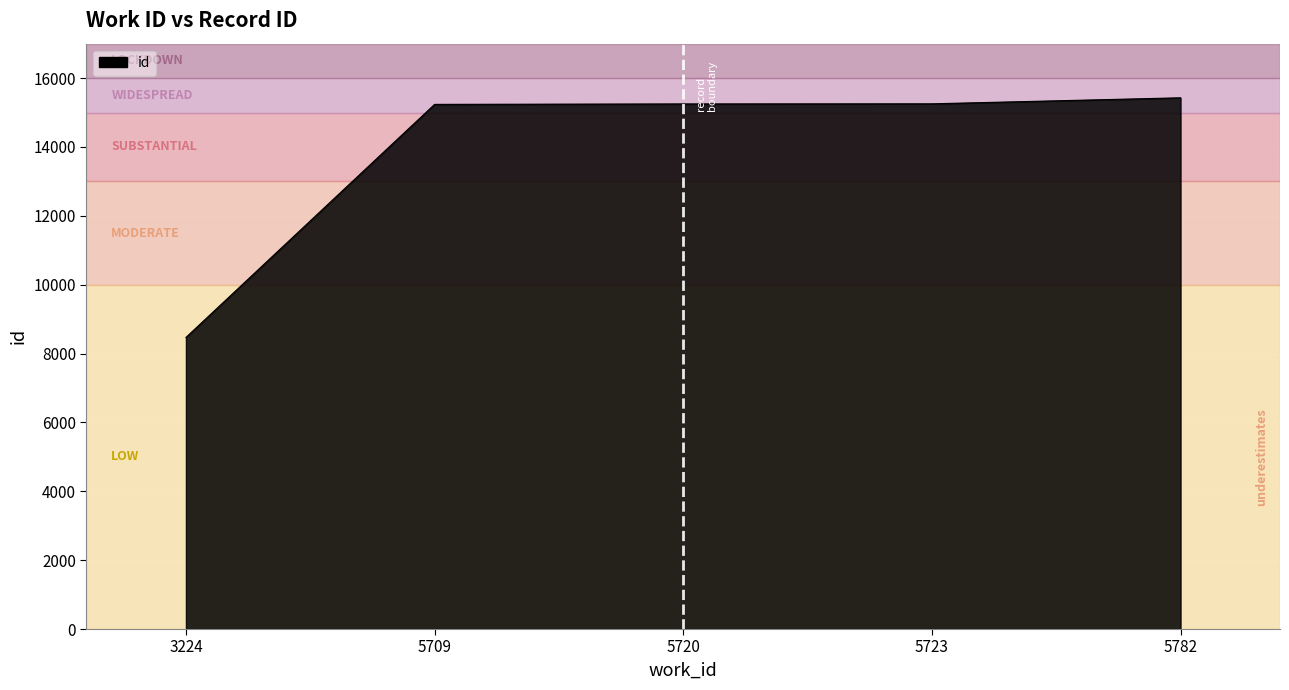

True or false: the data has more than 2 interior local peaks.

False